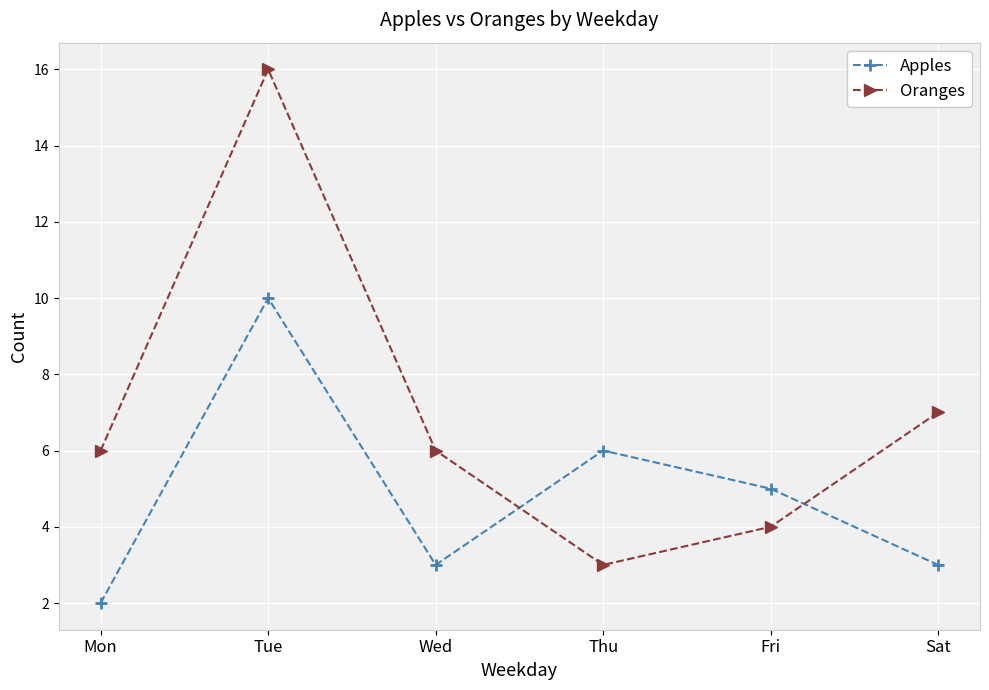

After their last crossing, which series has the higher values: Apples or Oranges?

Oranges